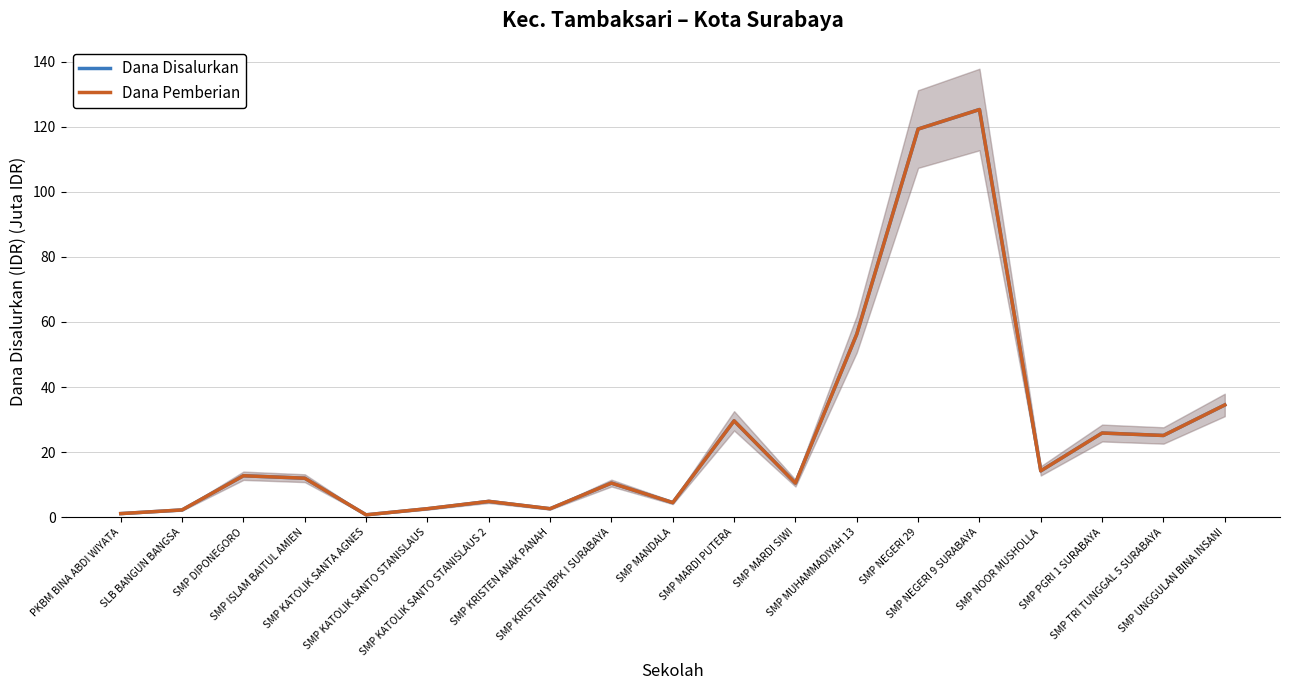

At which label does Dana Disalurkan first exceed 12?

SMP DIPONEGORO